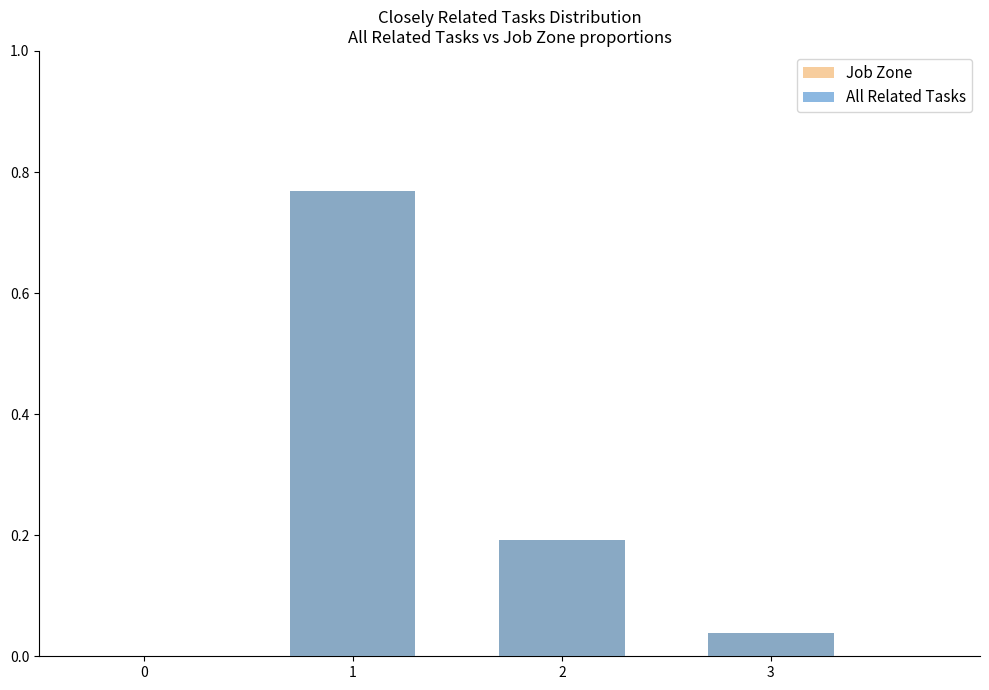

What is the difference between the second highest and minimum values in the All Related Tasks series?

0.2